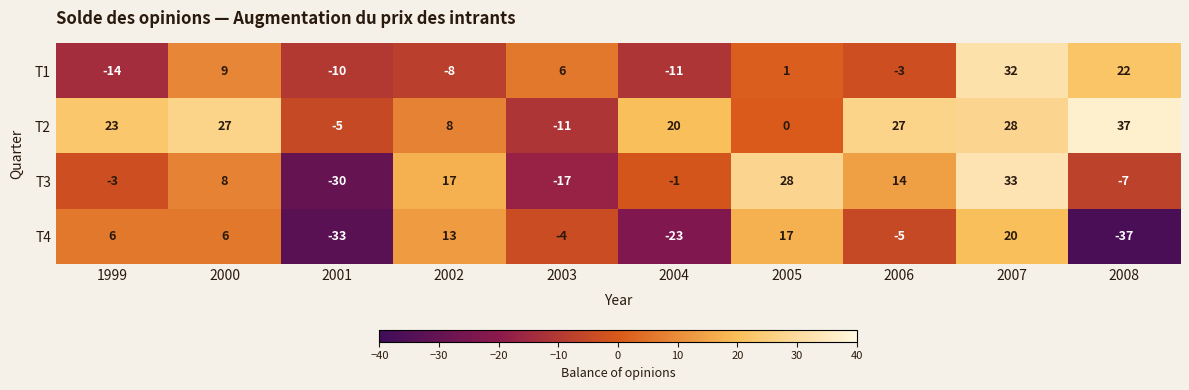

Between 2000 and 2003, which series saw the biggest shift?

T2